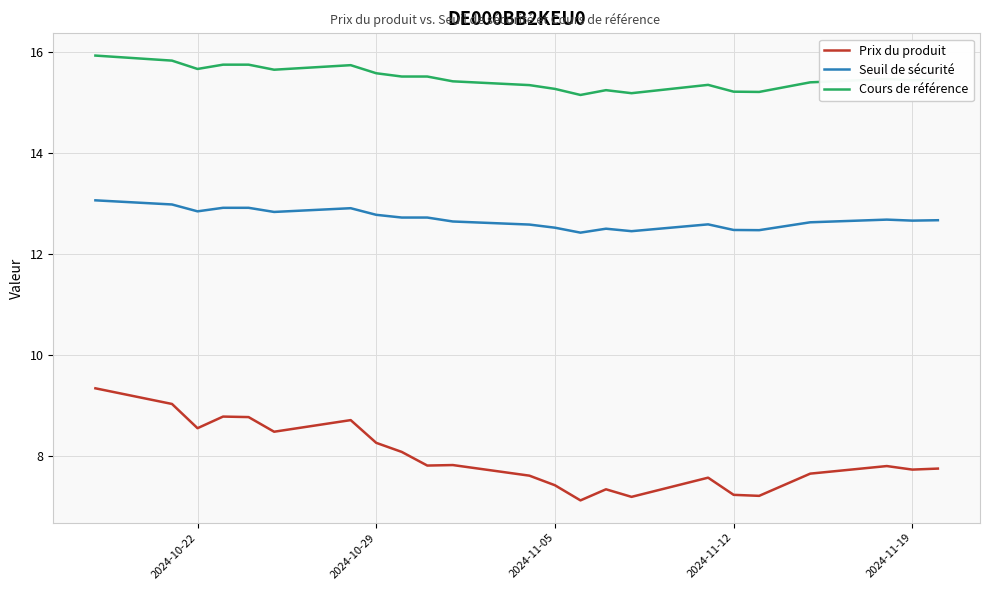

What is the minimum value shown in the chart?

7.1